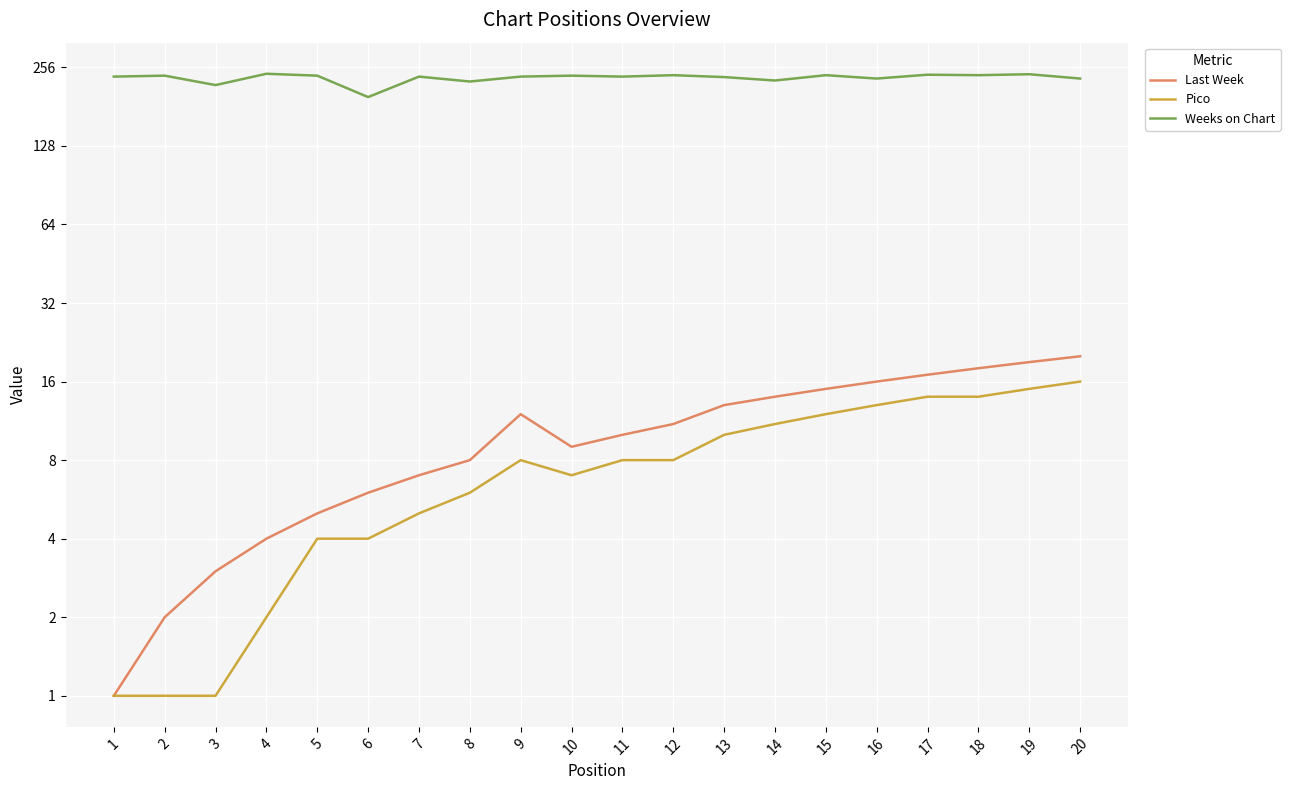

Is this an area chart (filled region under the line)?

No